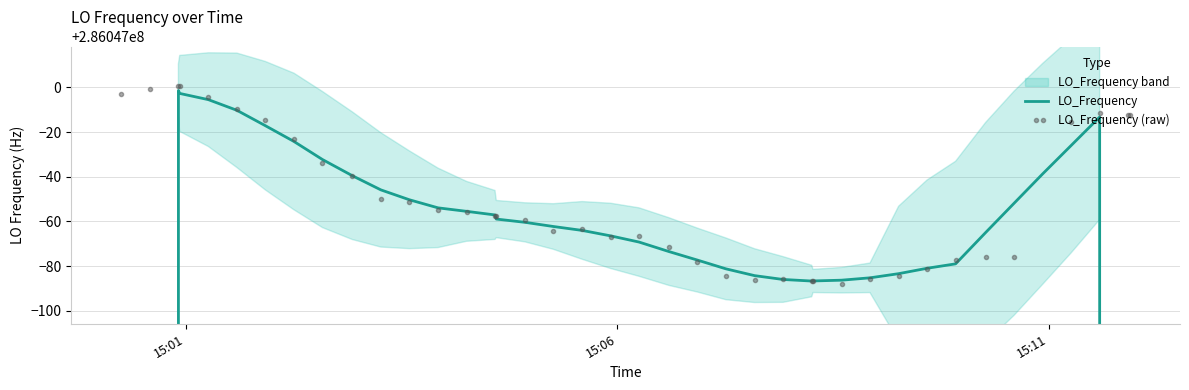

Is the value of LO_Frequency at 39 greater than the value of LO_Frequency (raw) at 24?

No